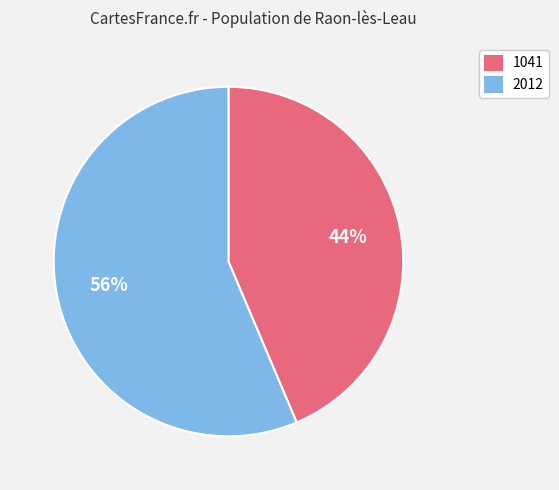

Which slice is the largest?

2012